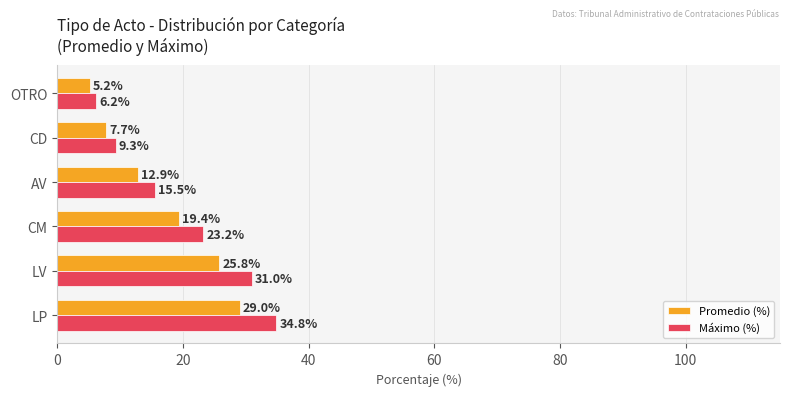

Which series has the widest spread of values?

Máximo (%)